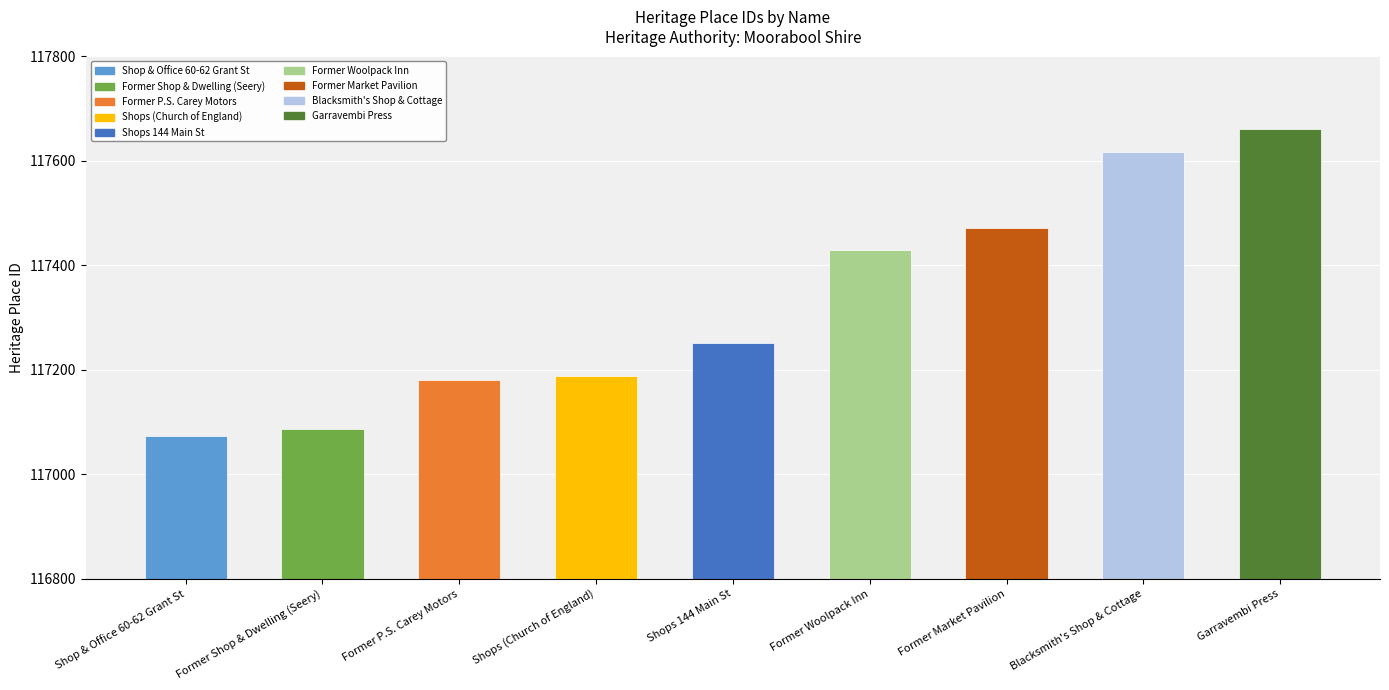

Reading left to right, what are all the values shown in this chart?

Shop & Office 60-62 Grant St=117073	Former Shop & Dwelling (Seery)=117087	Former P.S. Carey Motors=117180	Shops (Church of England)=117189	Shops 144 Main St=117252	Former Woolpack Inn=117430	Former Market Pavilion=117472	Blacksmith's Shop & Cottage=117617	Garravembi Press=117662